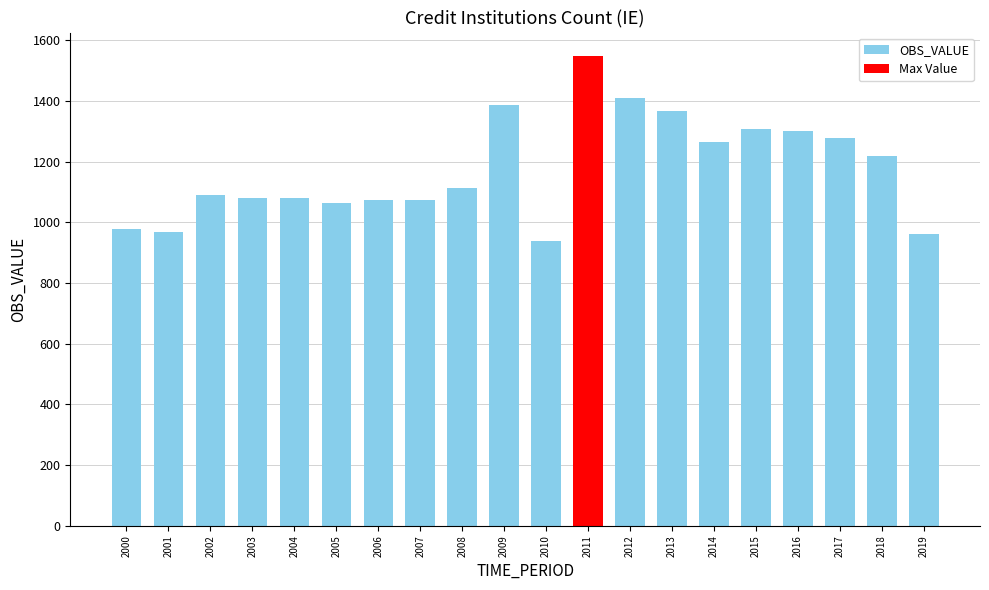

Read the value at 2019, to the nearest 10.

960